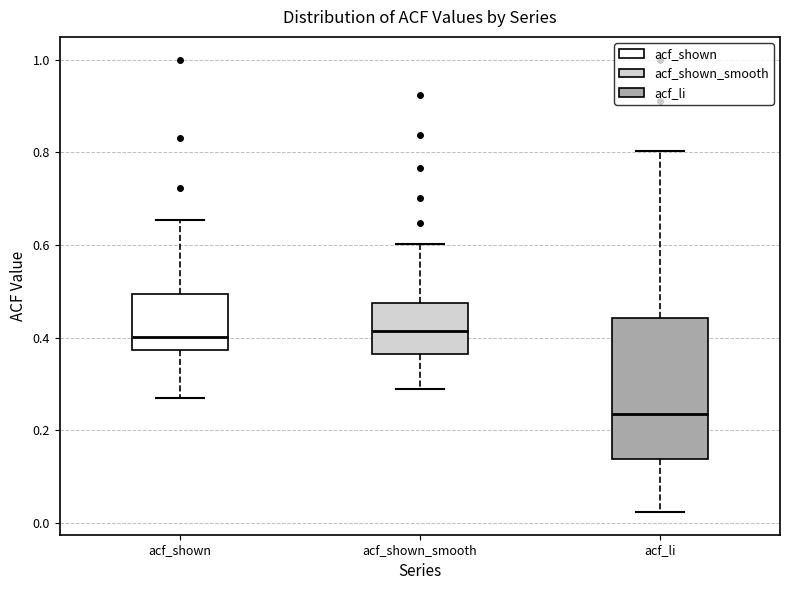

Comparing the boxes themselves (not the whiskers), which one is the tallest?

acf_li